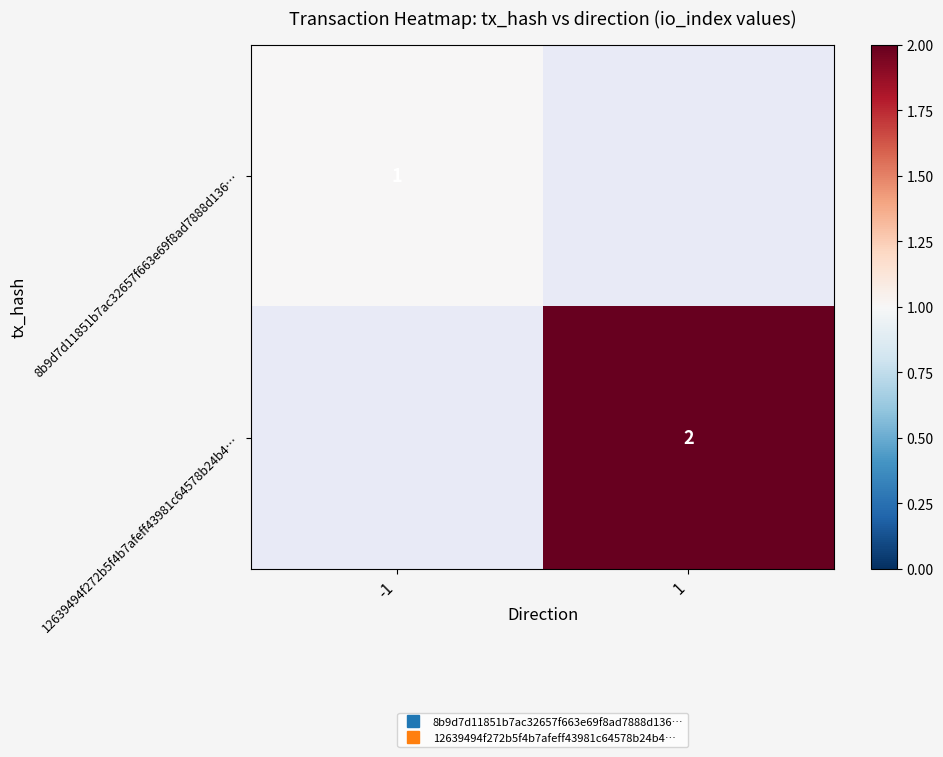

Which label corresponds to the largest value in the chart?

1